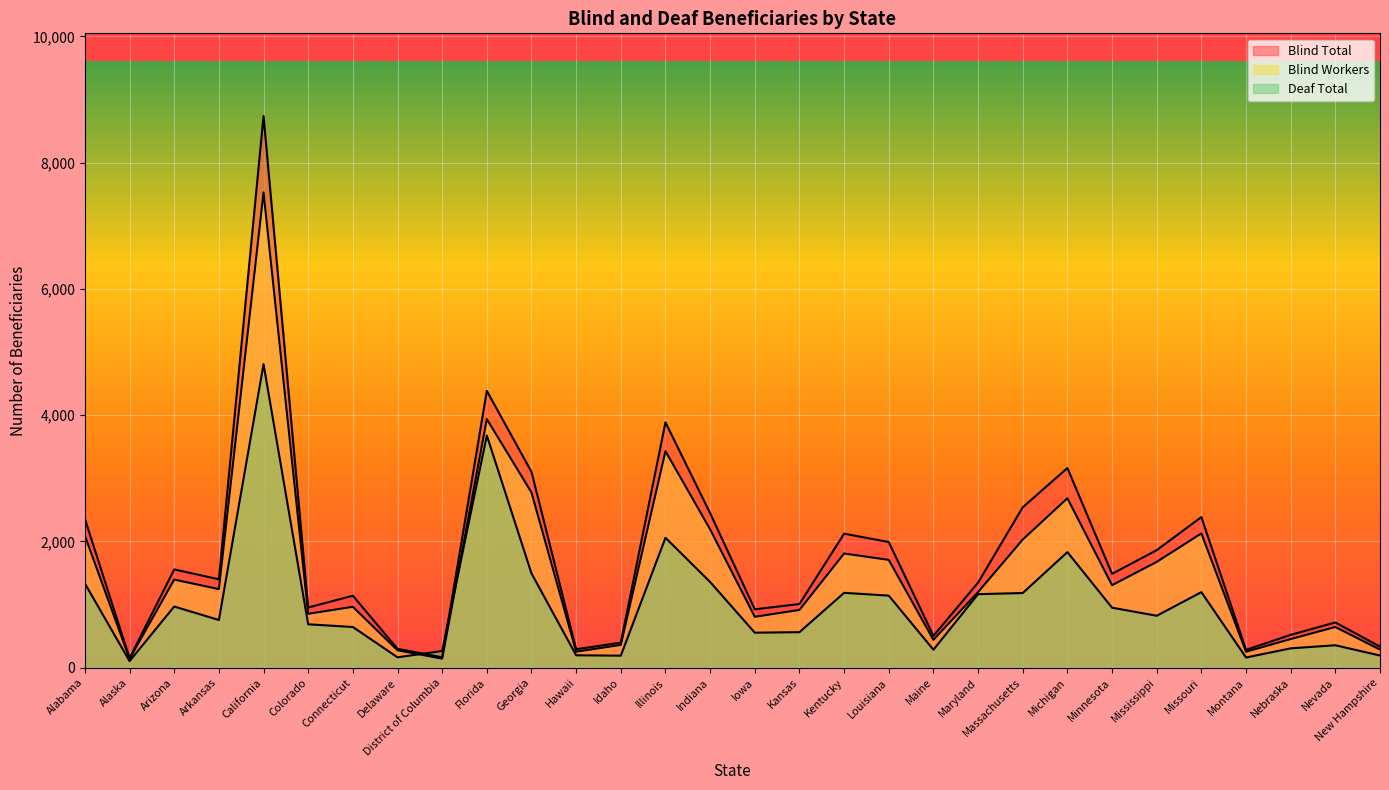

What is the difference between the maximum and minimum values in the Deaf Total series?

4703